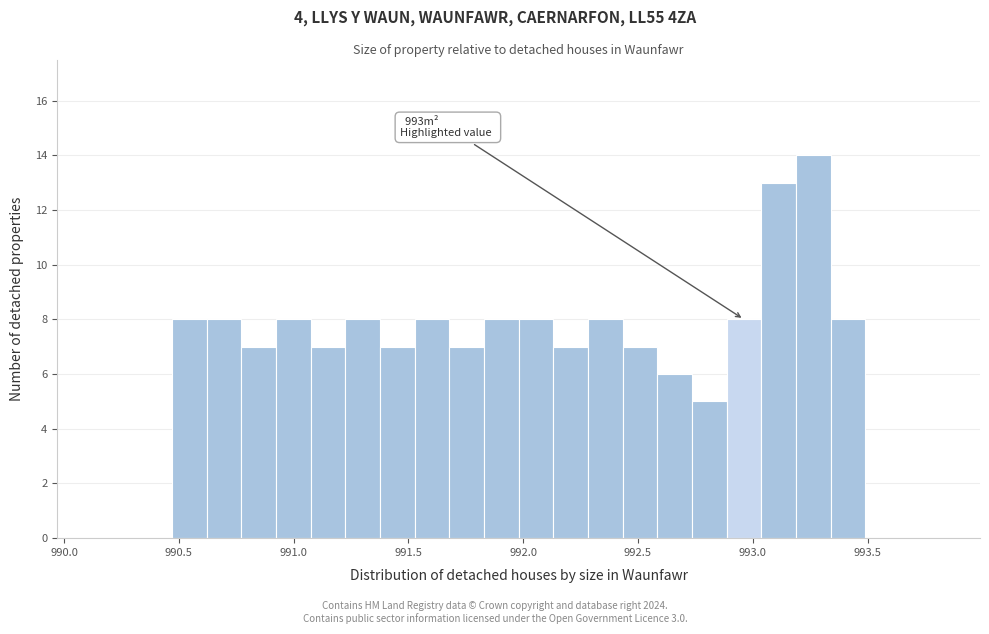

Read against the x-axis, roughly where is the centre of the tallest bar?

993.25